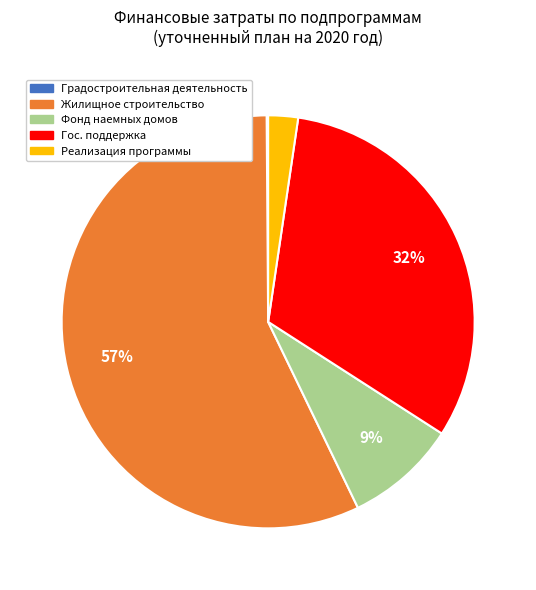

To the nearest percent, what is the difference between the largest and smallest slice percentages?

57%